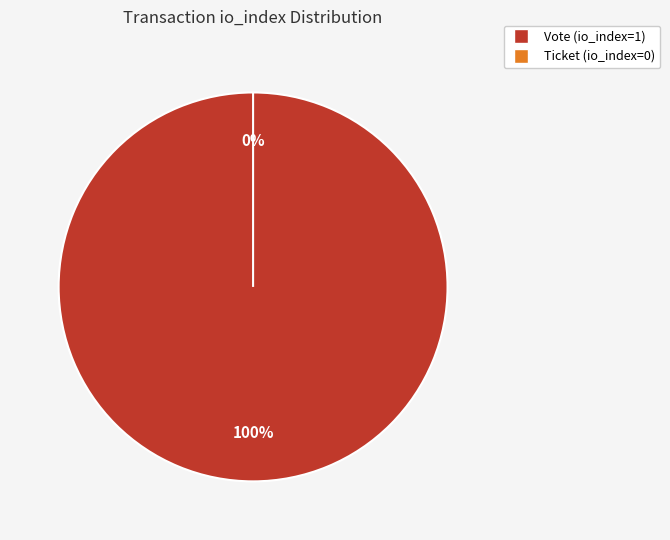

Does any single category account for the majority?

Yes